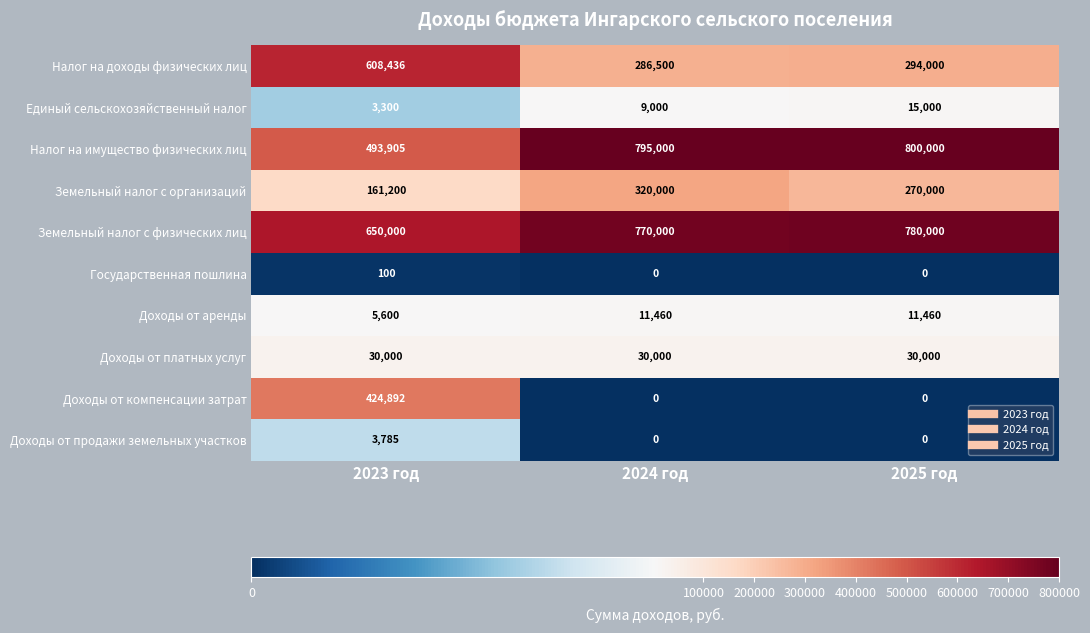

Count the number of data series in this chart.

10